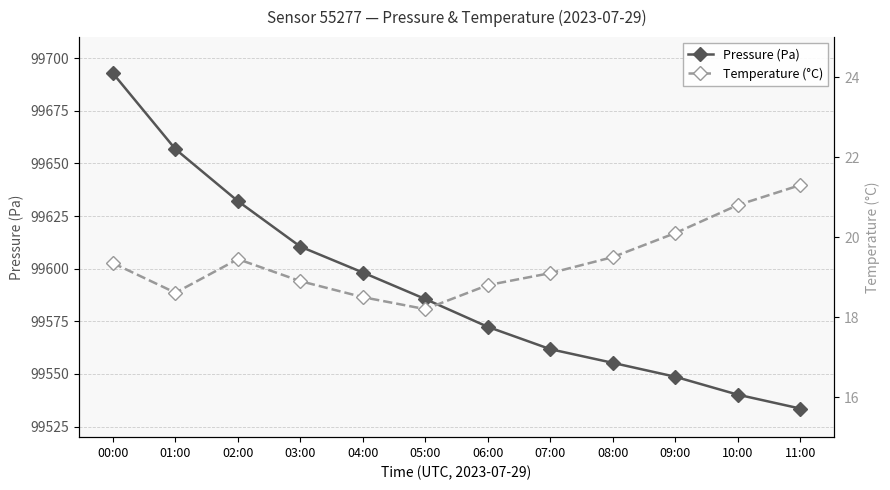

Which label corresponds to the largest value in the chart?

00:00